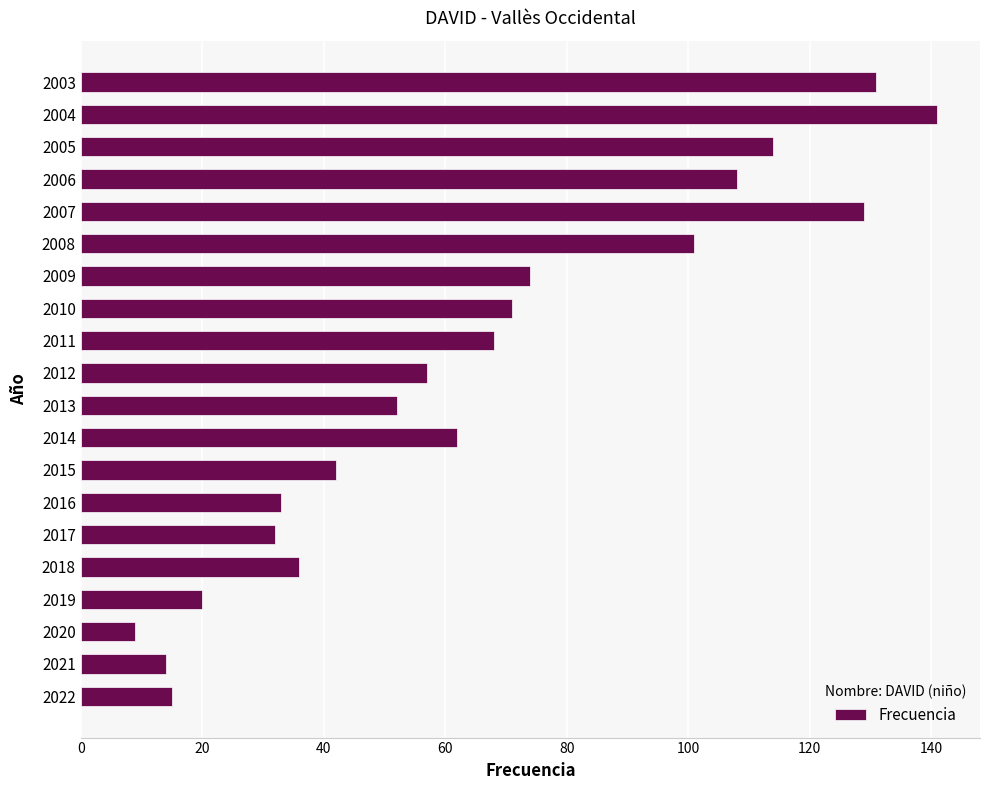

Which label corresponds to the smallest value in the chart?

2020